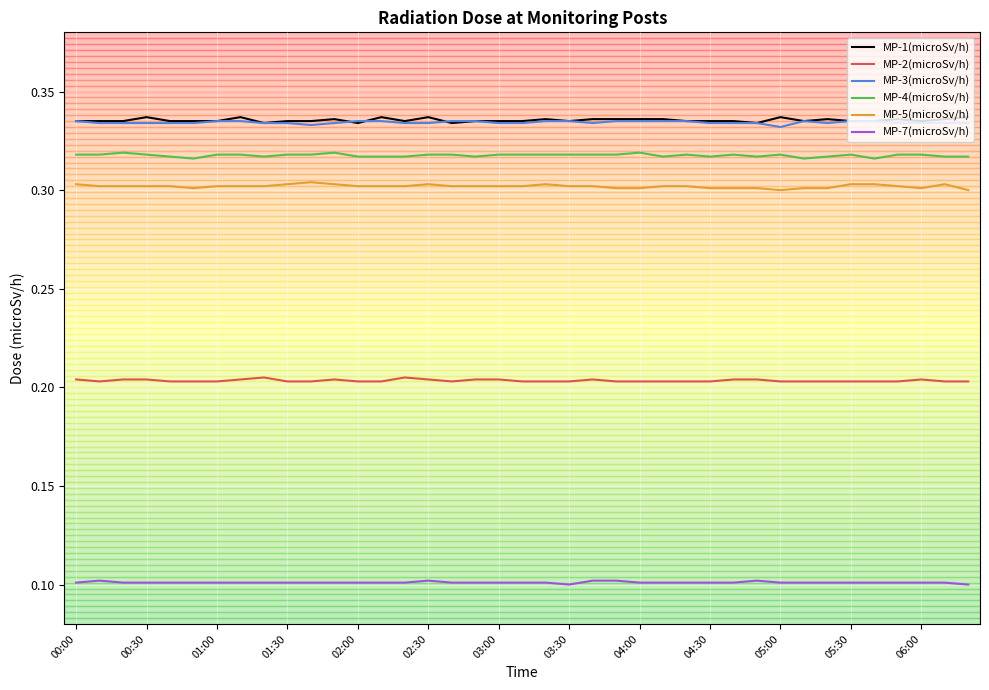

True or false: MP-5(microSv/h) and MP-3(microSv/h) intersect in this chart.

False